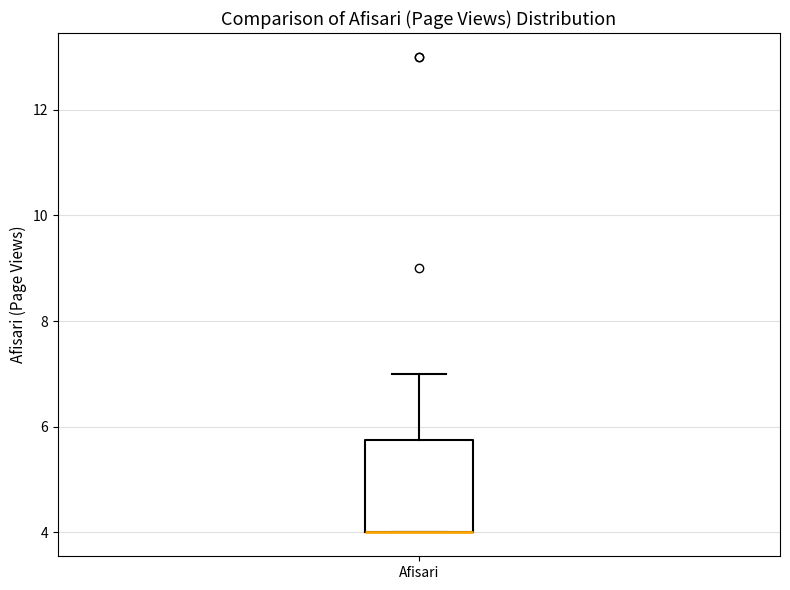

Read this box plot against the y-axis: the position of the median line, the range covered by the box, and the ends of both whiskers. The values are not printed on the chart, so give them approximately, as read against the axis.

median 4.0 (drawn on the box's lower edge), box 4.0 to 5.8, whiskers 4.0 to 7.0